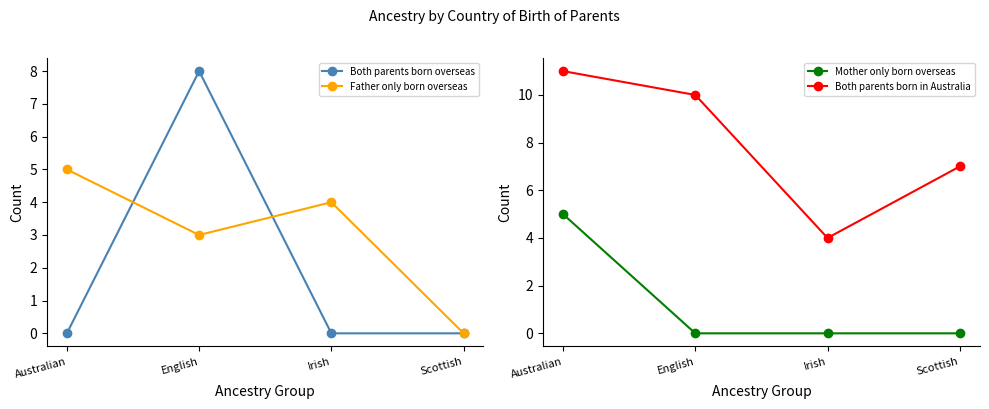

Does the chart have visible grid lines?

No